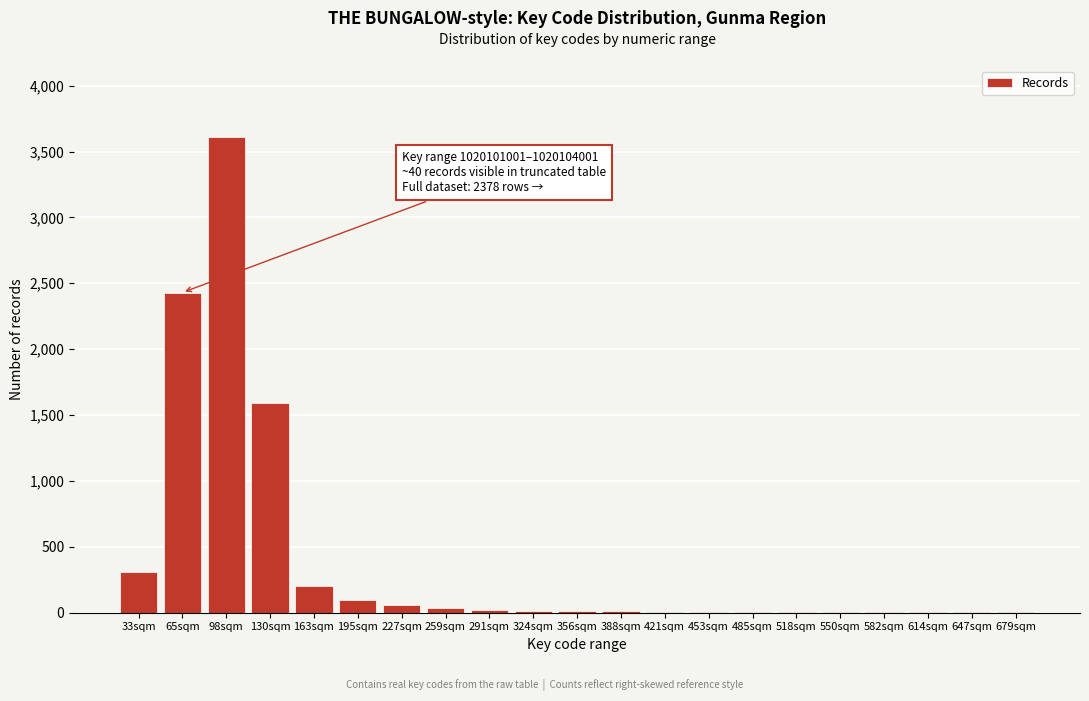

Approximately how many times larger is the value at 163sqm compared to 33sqm?

0.7